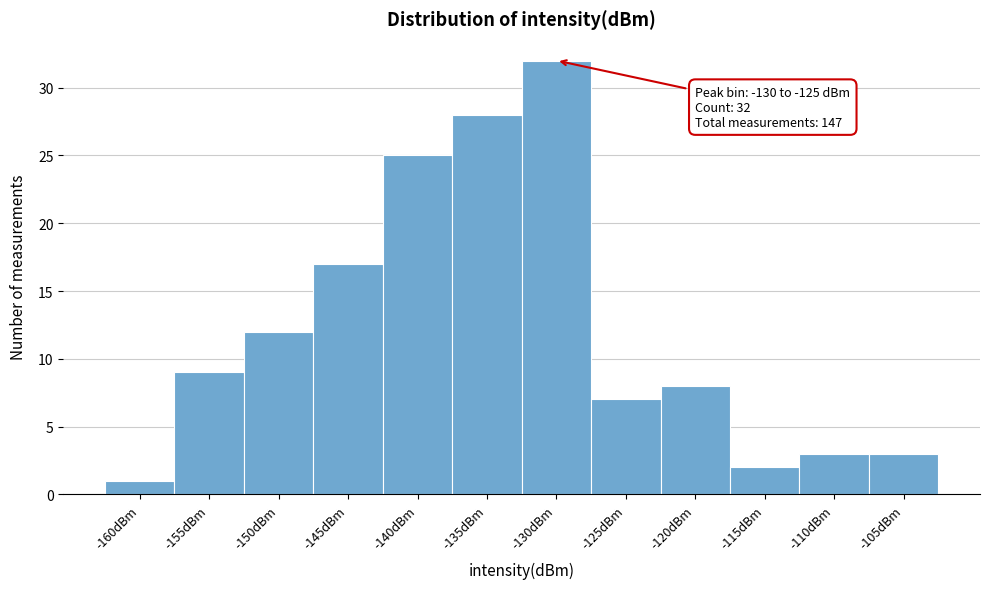

Reading left to right, extract all data points from this chart.

1	9	12	17	25	28	32	7	8	2	3	3